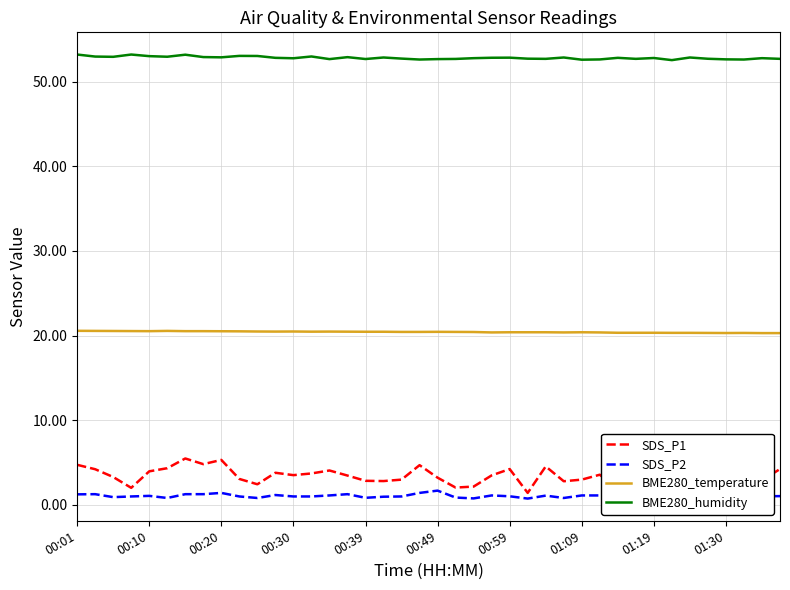

List the series in order of their peak value, lowest first.

SDS_P2, SDS_P1, BME280_temperature, BME280_humidity